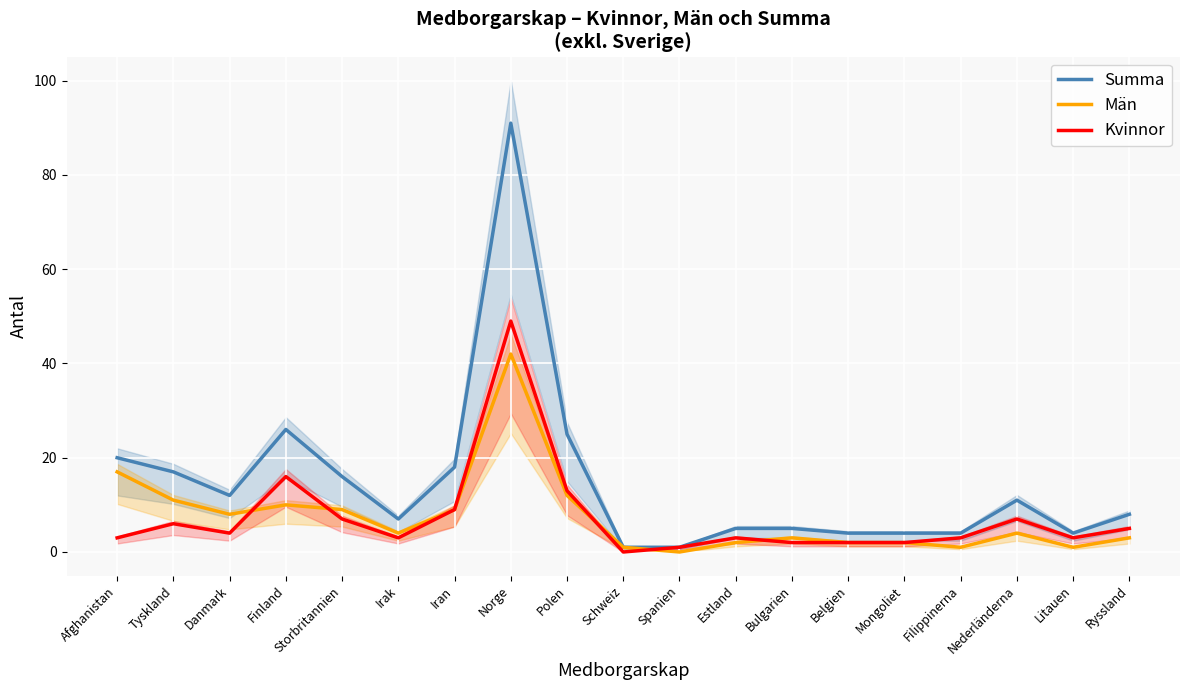

Between Filippinerna and Nederländerna, which series saw the biggest shift?

Summa